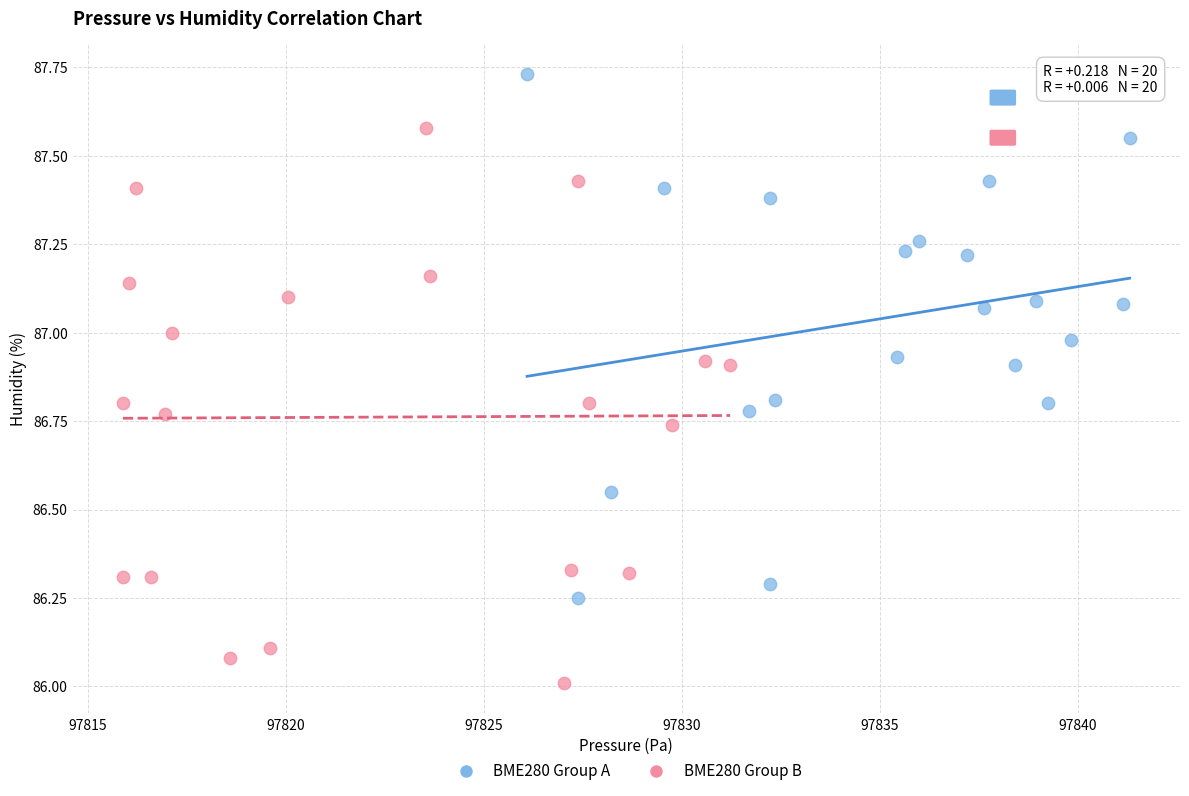

Which series contains the lowest Y value?

BME280 Group B